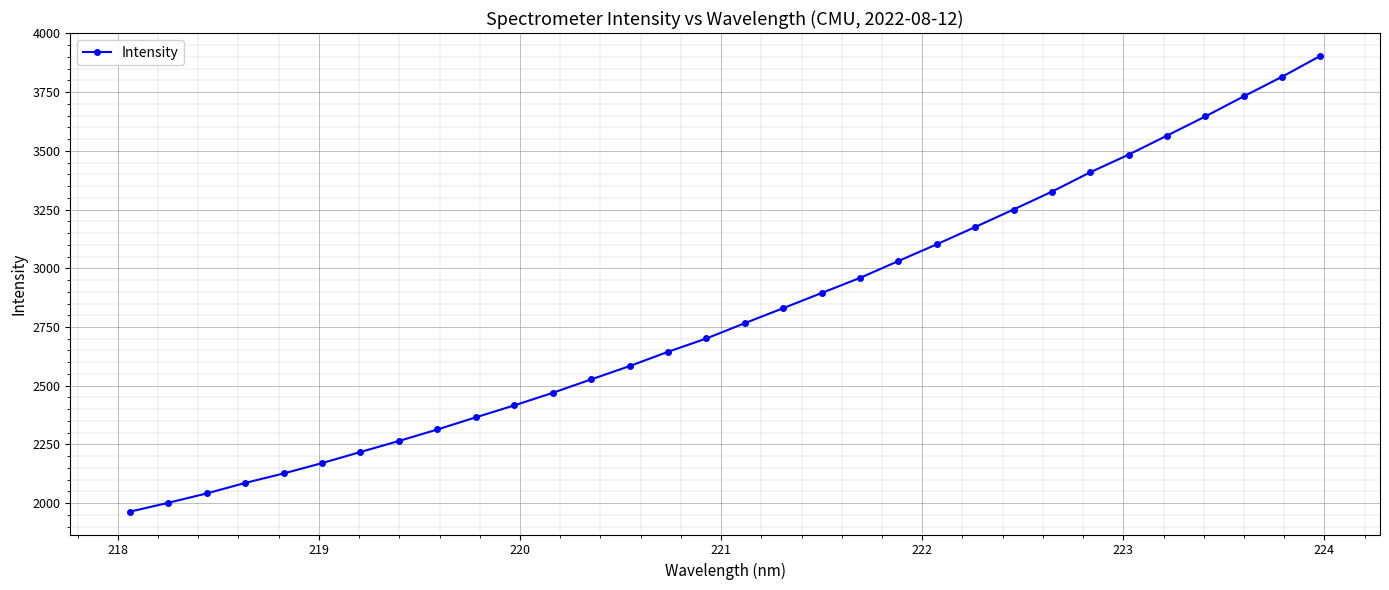

What is the average value?

2805.7